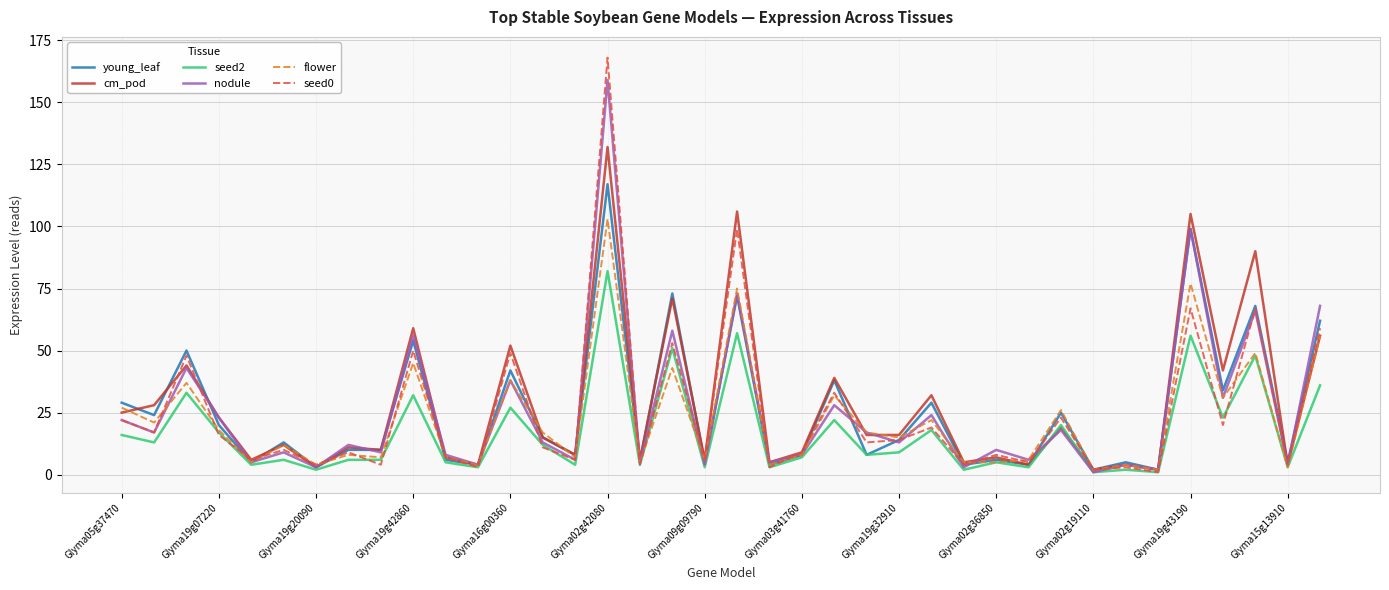

Reading left to right, list all the values displayed in this chart.

young_leaf: 29	24	50	20	5	13	3	10	10	54	6	4	42	15	8	117	5	73	5	72	4	8	38	8	14	29	4	6	4	25	2	5	2	99	34	68	5	62
cm_pod: 25	28	44	23	6	12	3	11	10	59	7	4	52	15	8	132	6	71	6	106	5	9	39	16	16	32	5	7	4	19	2	4	2	105	42	90	4	56
seed2: 16	13	33	17	4	6	2	6	6	32	5	3	27	12	4	82	4	51	3	57	3	7	22	8	9	18	2	5	3	20	1	2	1	56	23	48	3	36
nodule: 22	17	43	23	5	9	3	12	9	56	8	4	38	13	6	159	5	58	4	73	5	8	28	17	13	24	3	10	6	18	1	4	2	99	31	66	4	68
flower: 27	21	37	18	5	12	4	8	7	45	7	4	38	17	7	103	5	43	6	75	4	8	32	17	15	22	5	5	6	26	2	4	2	77	31	49	3	56
seed0: 22	17	48	16	6	10	4	9	4	50	7	3	49	11	6	168	4	53	6	99	3	9	33	13	14	19	4	8	5	23	2	3	1	67	20	67	4	59